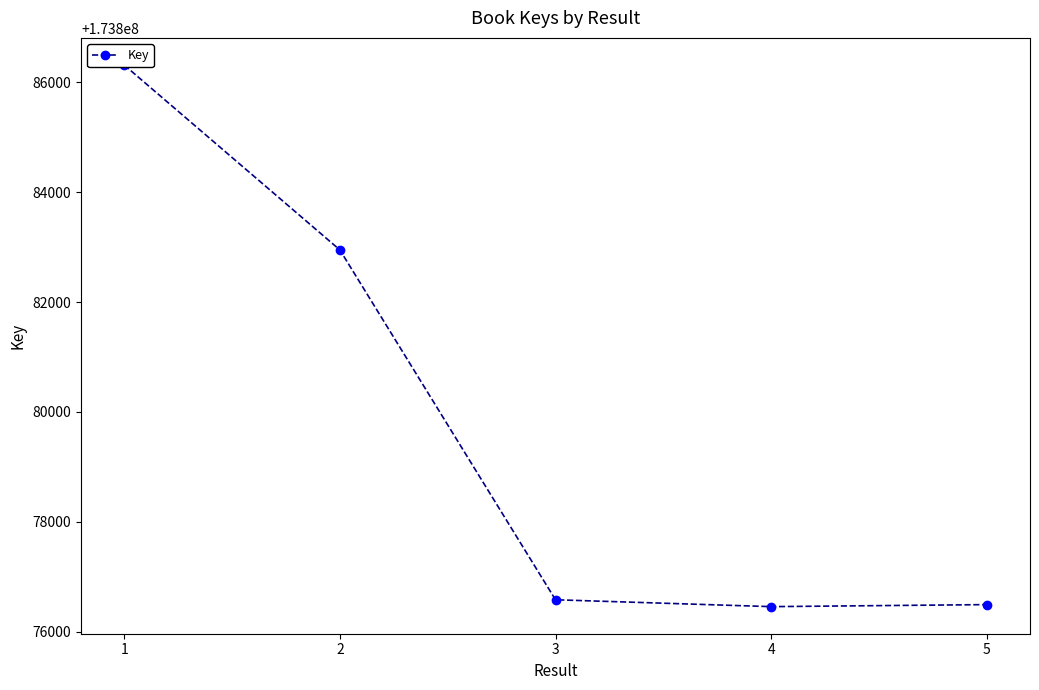

At which category does the data reach its first local valley?

4